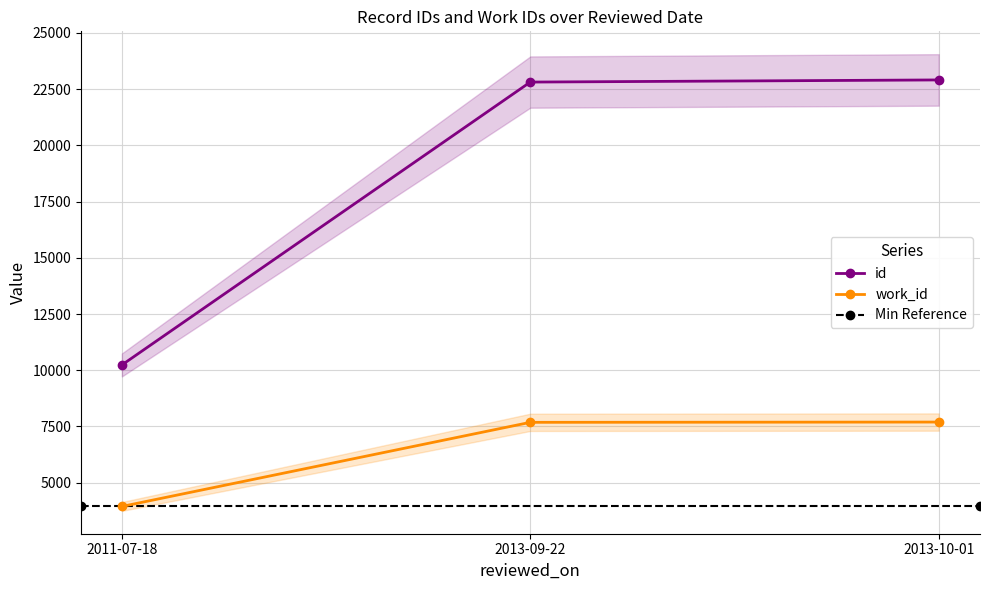

Which series changed the most between 2011-07-18 and 2013-09-22?

id